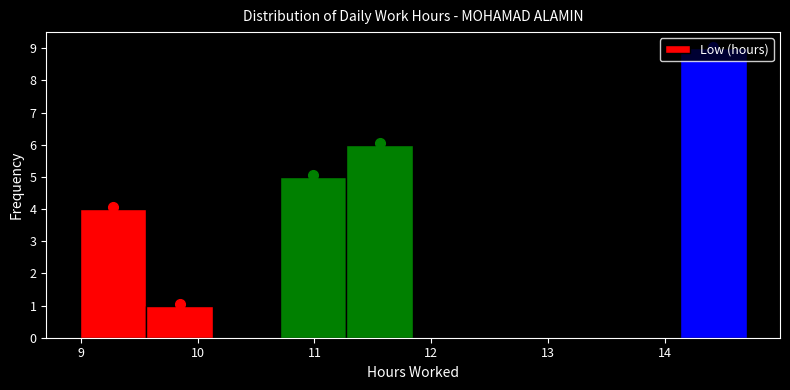

Which range on the x-axis has the tallest bar?

14.1 to 14.7